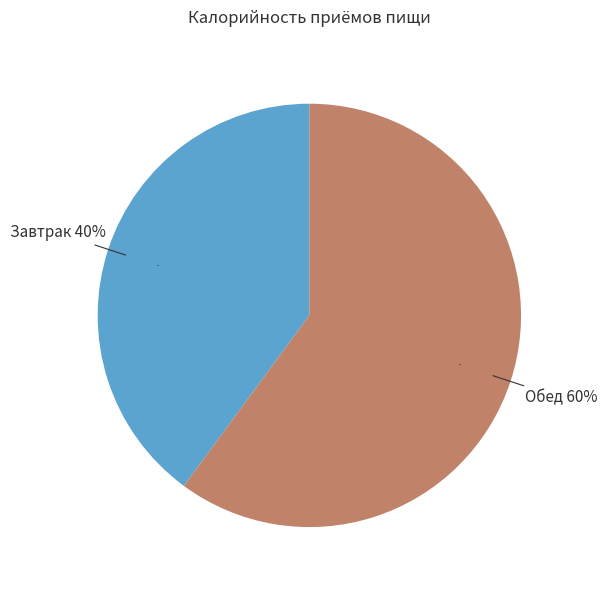

What is the majority slice?

Обед